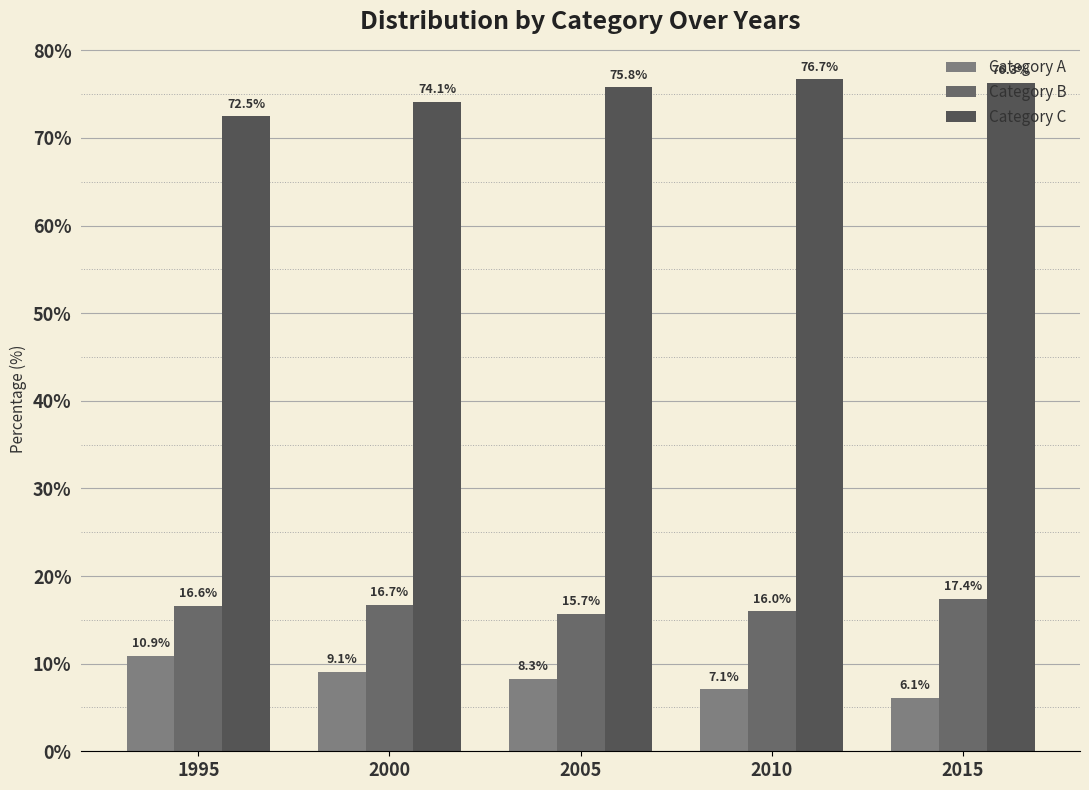

Between 2015 and 2010, which is larger?

2010